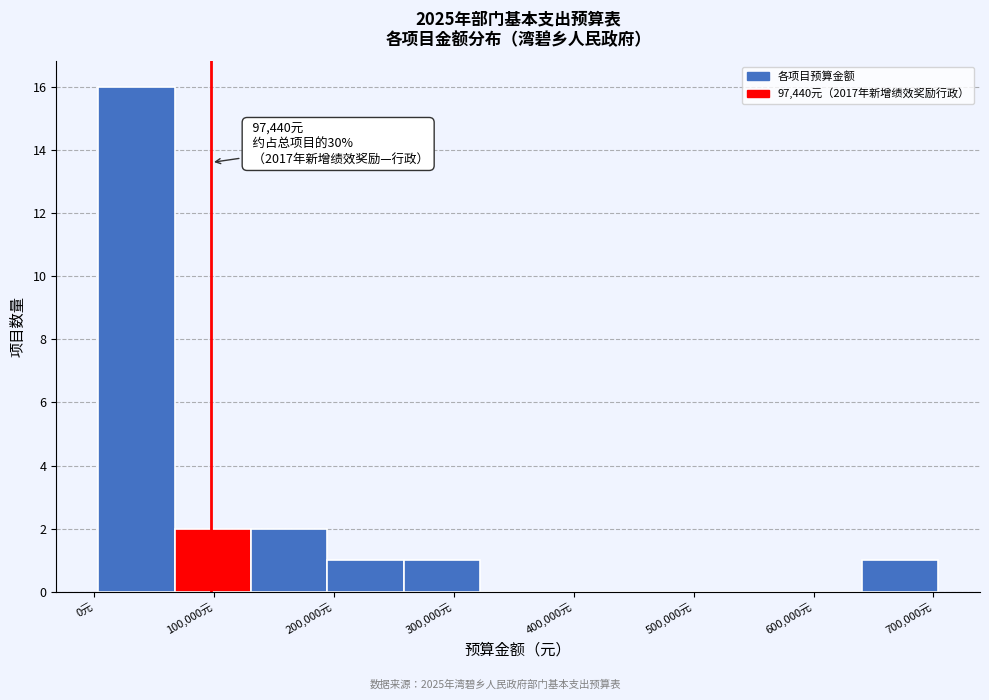

Which range on the x-axis has the tallest bar?

0 to 70000